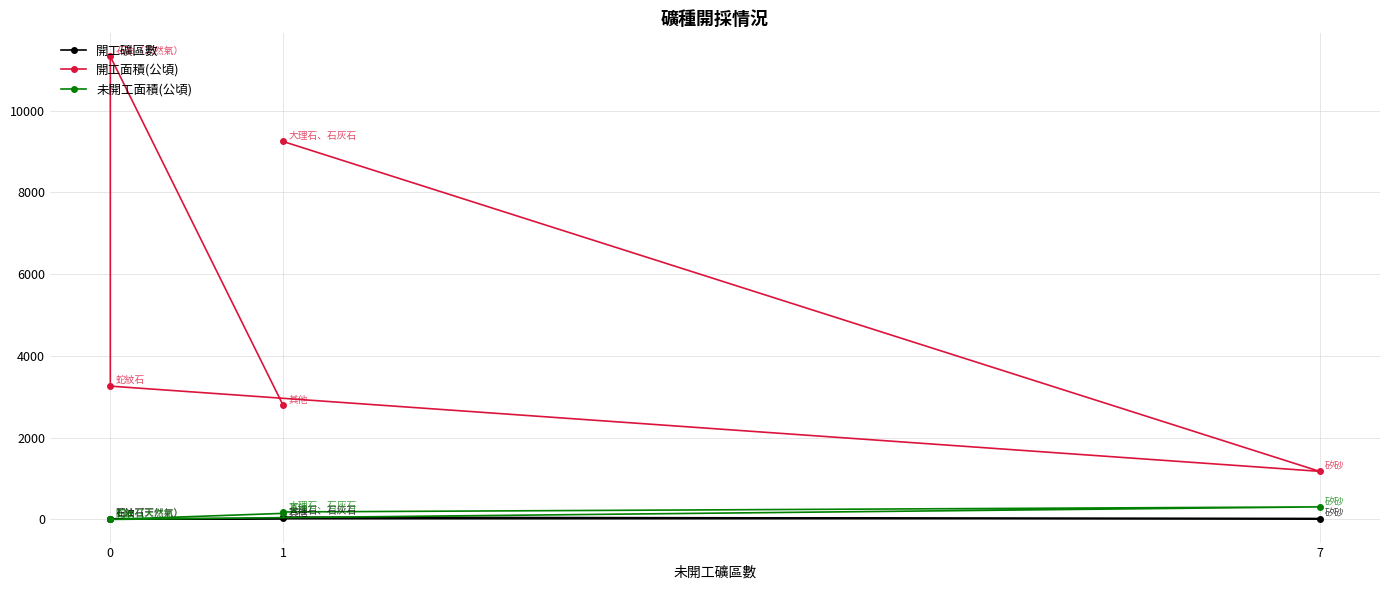

Reading left to right, list all the values displayed in this chart.

開工礦區數: 56.0	19.0	17.0	7.0	25.0
開工面積(公頃): 9247.6	1176.9	3261.5	11327.2	2795.5
未開工面積(公頃): 182.8	307.2	0.0	0.0	148.3